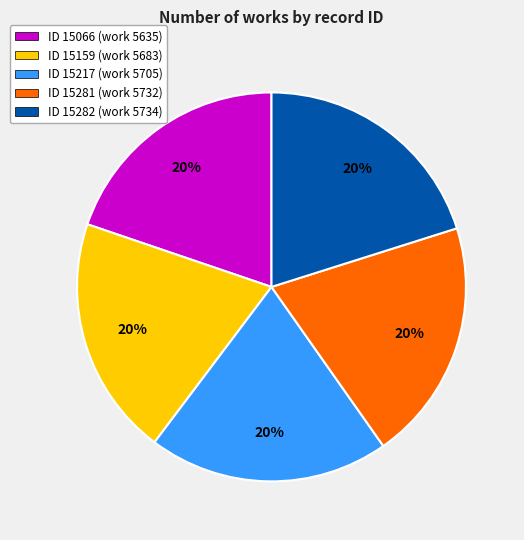

To the nearest percent, what is the combined percentage of ID 15217 (work 5705) and ID 15066 (work 5635)?

40%